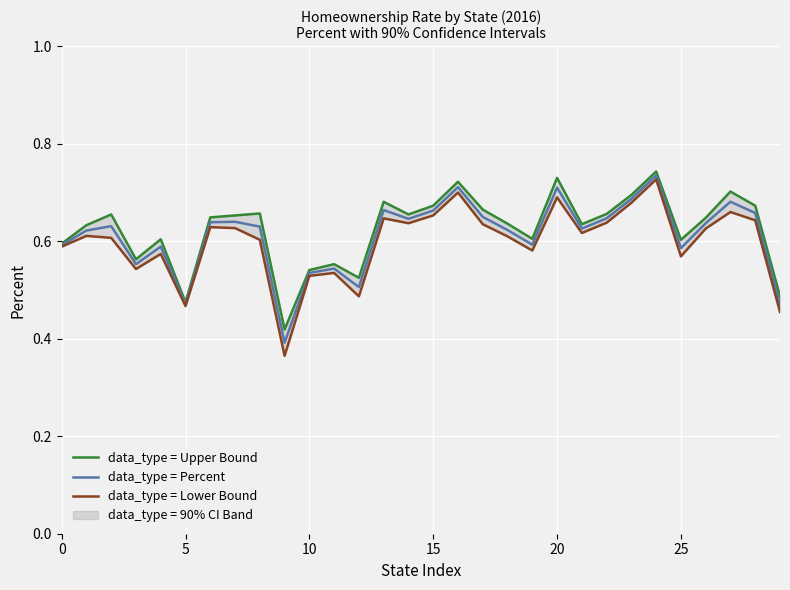

True or false: data_type = Upper Bound and data_type = Percent cross at least once.

False